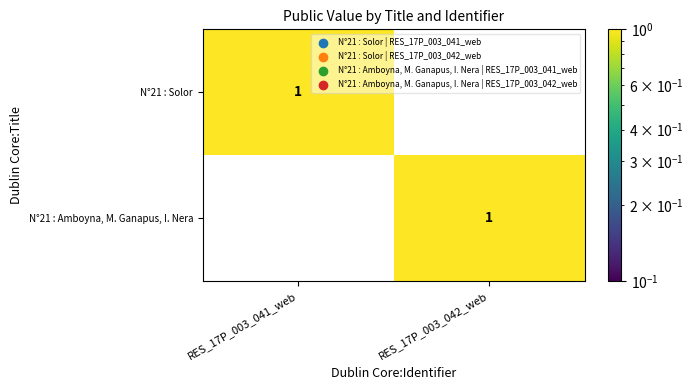

List the labels in order of N°21 : Solor value, smallest first.

RES_17P_003_042_web, RES_17P_003_041_web